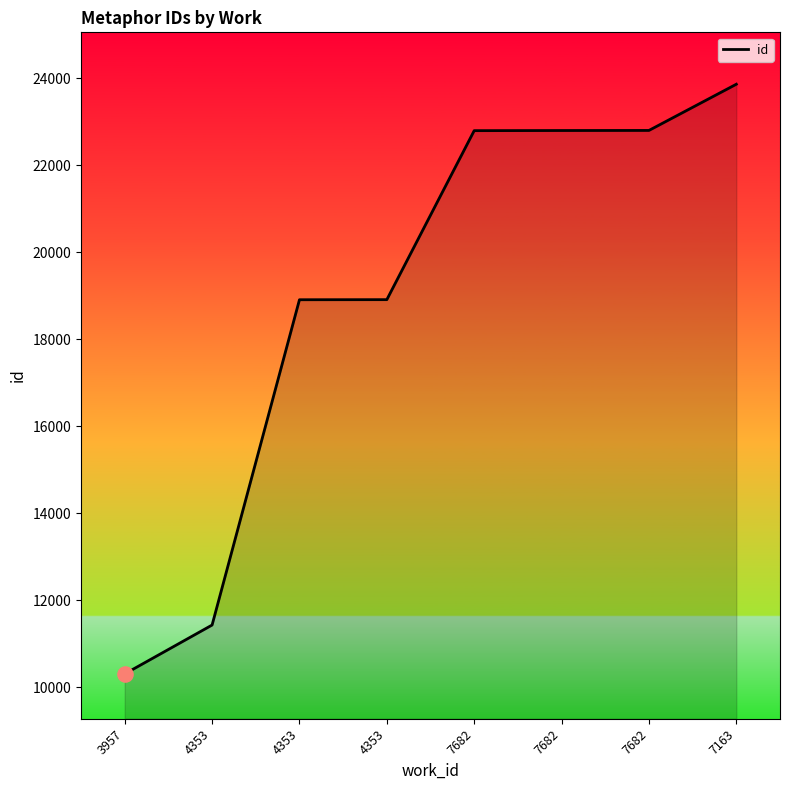

Count the number of categories in the chart.

8